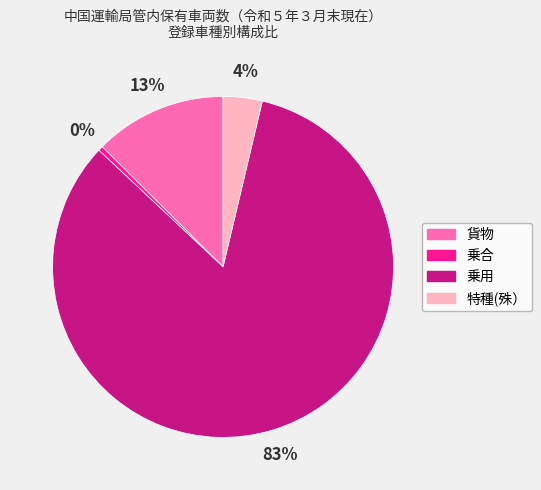

Rank the categories by value from highest to lowest.

乗用, 貨物, 特種(殊）, 乗合